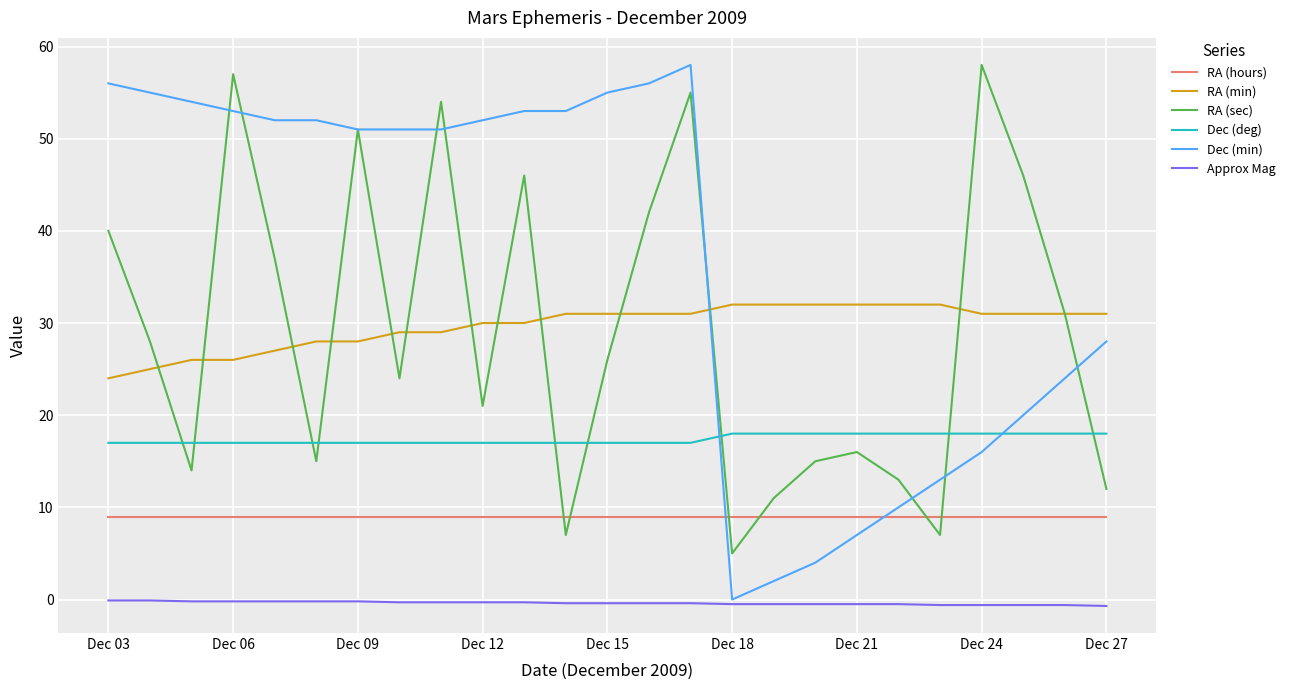

How many intersections are there between RA (hours) and RA (sec)?

6